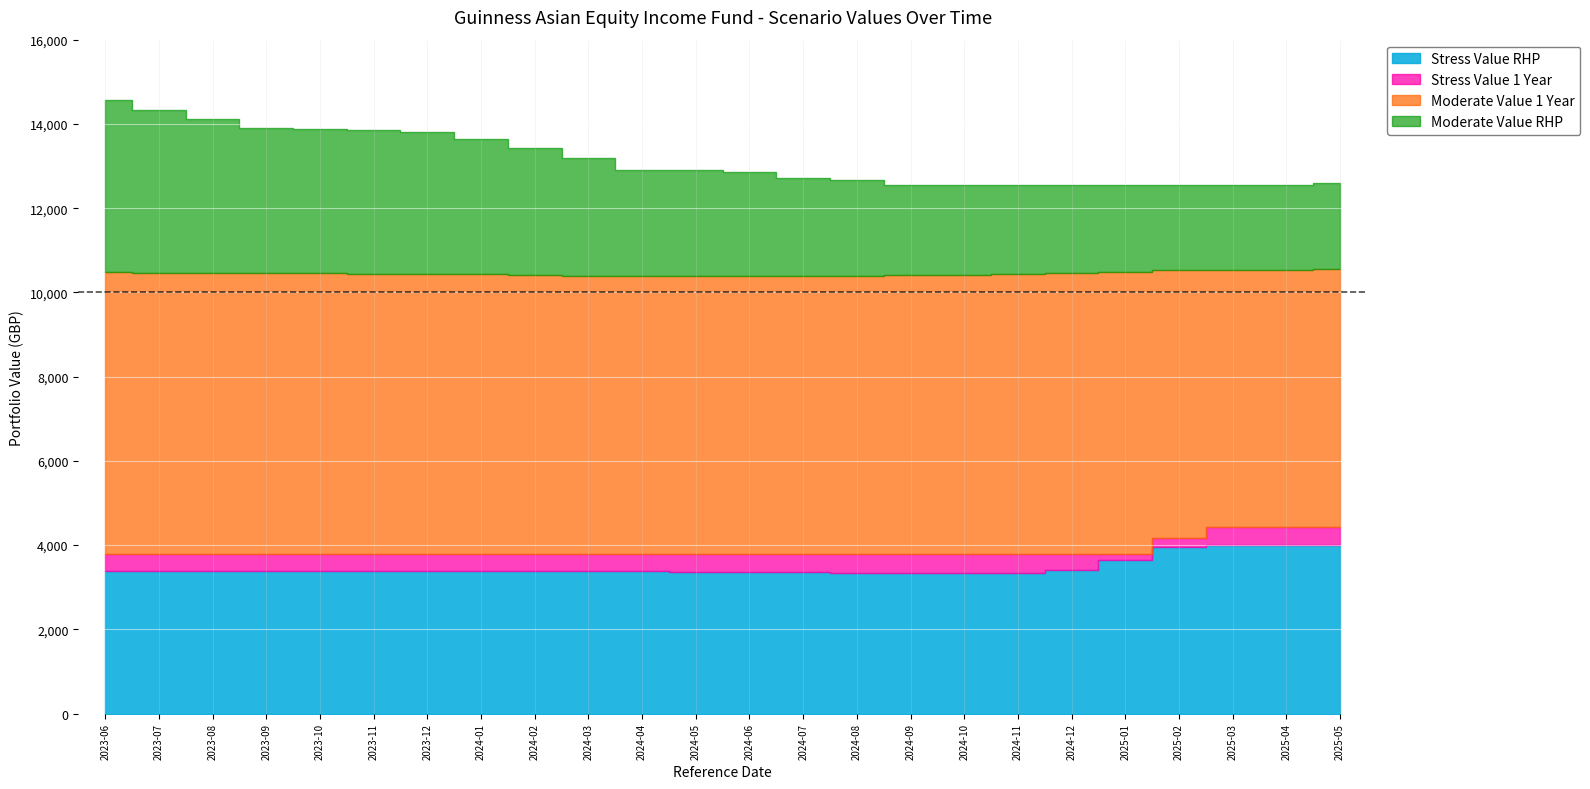

True or false: Stress Value RHP has a value of 965.4 at 2024-09-30.

False